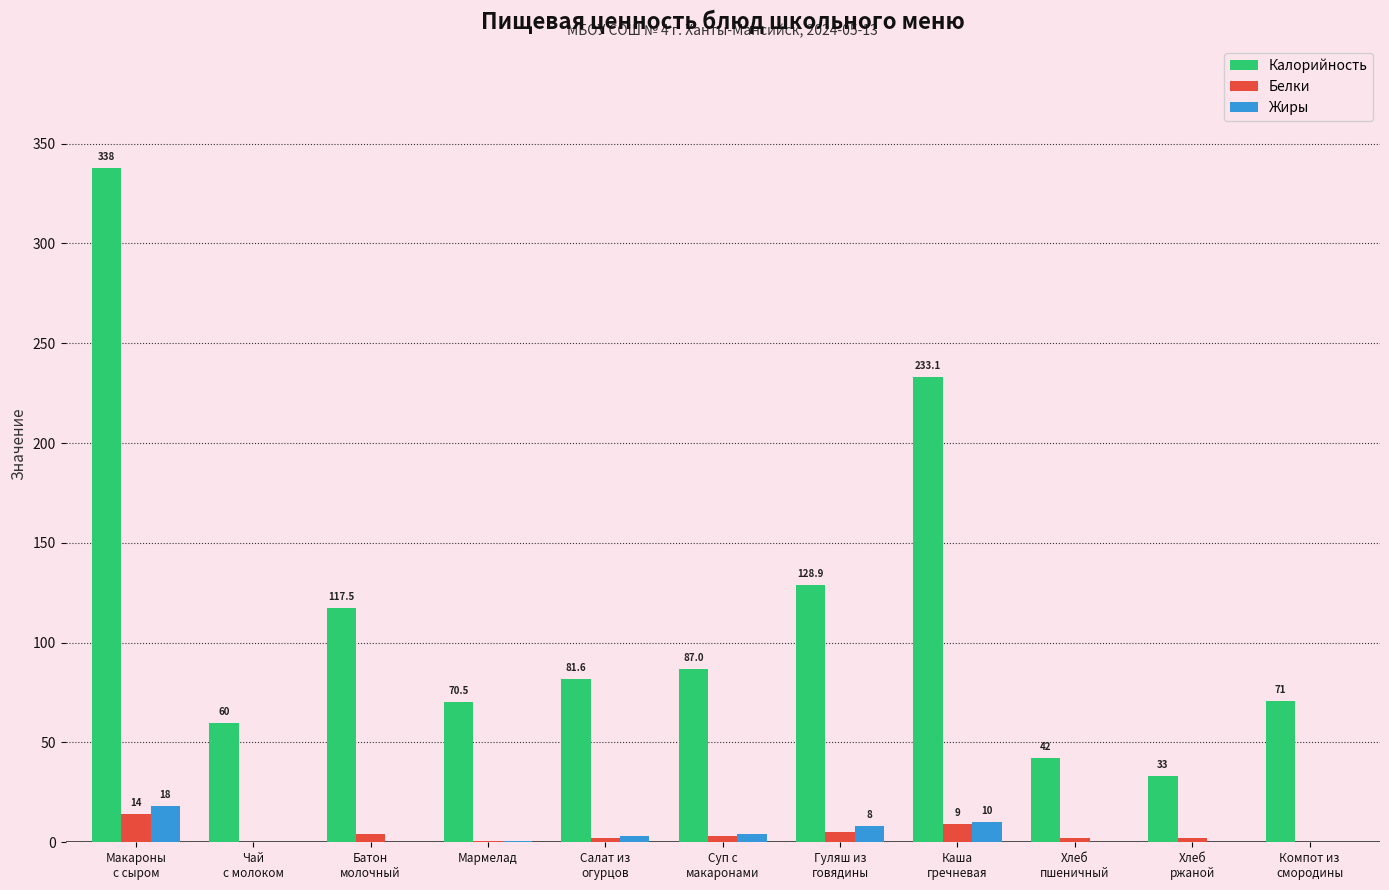

What is the maximum value shown in the chart?

338.0